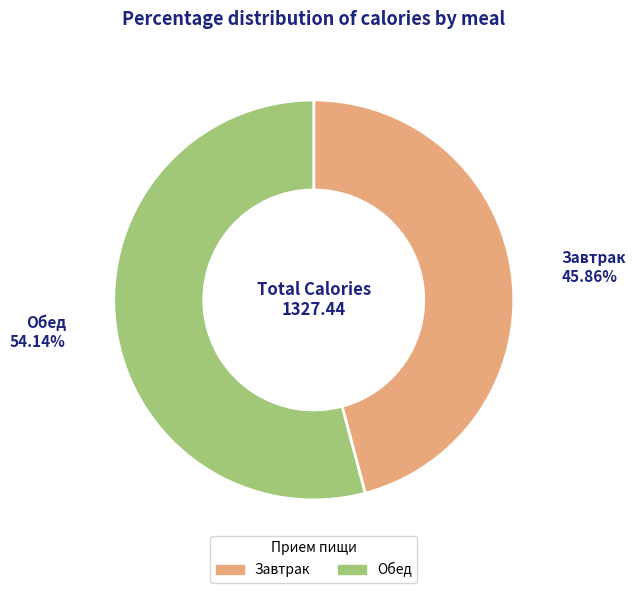

Count the number of slices in the pie.

2